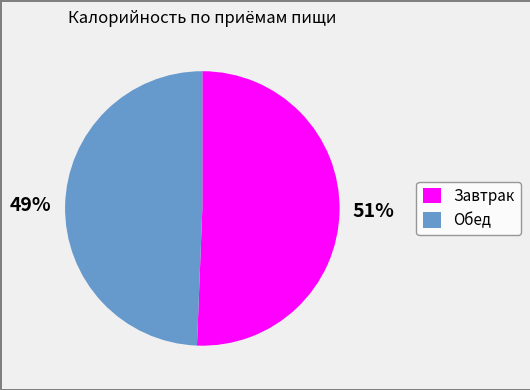

How many slices are in this pie chart?

2